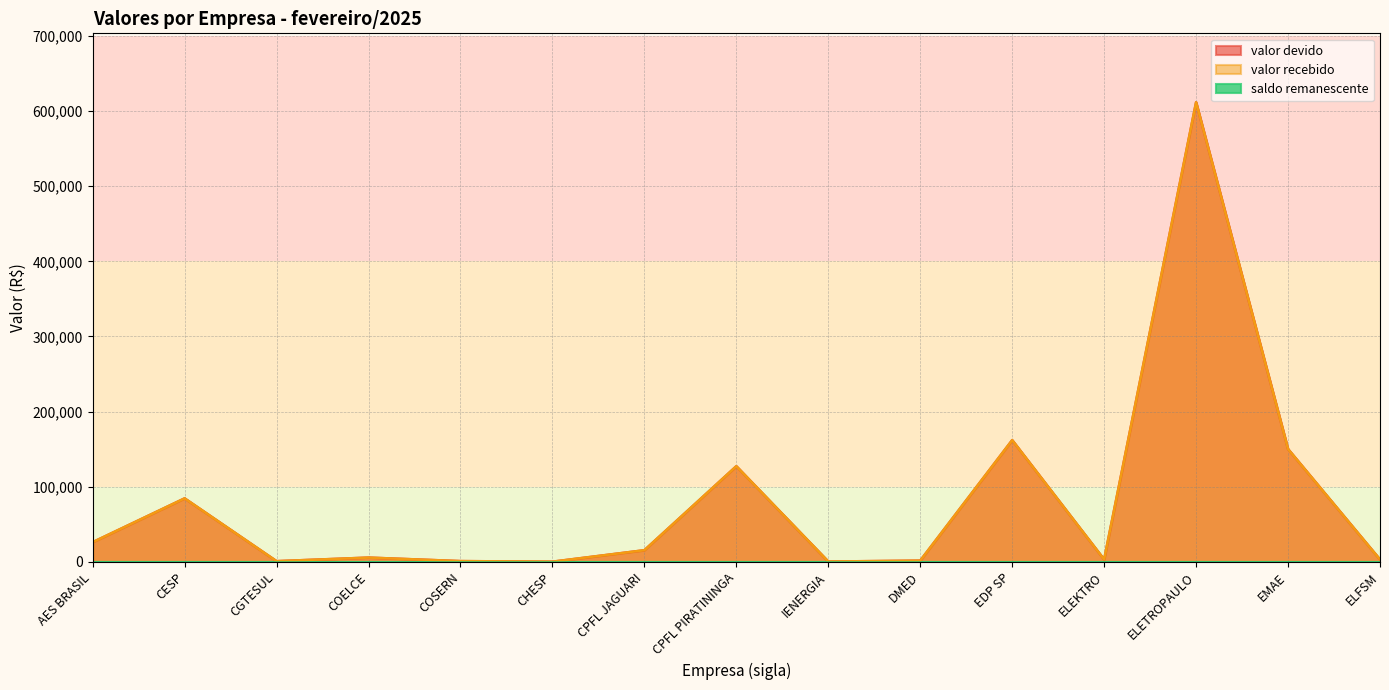

Which has a higher value, COSERN or EMAE?

EMAE